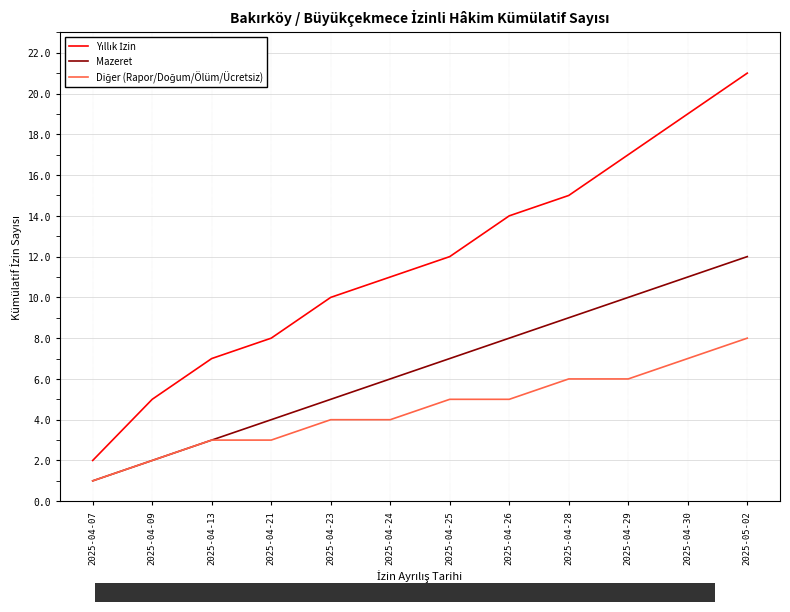

The Mazeret series shows 3 at 2025-04-09. True or false?

False